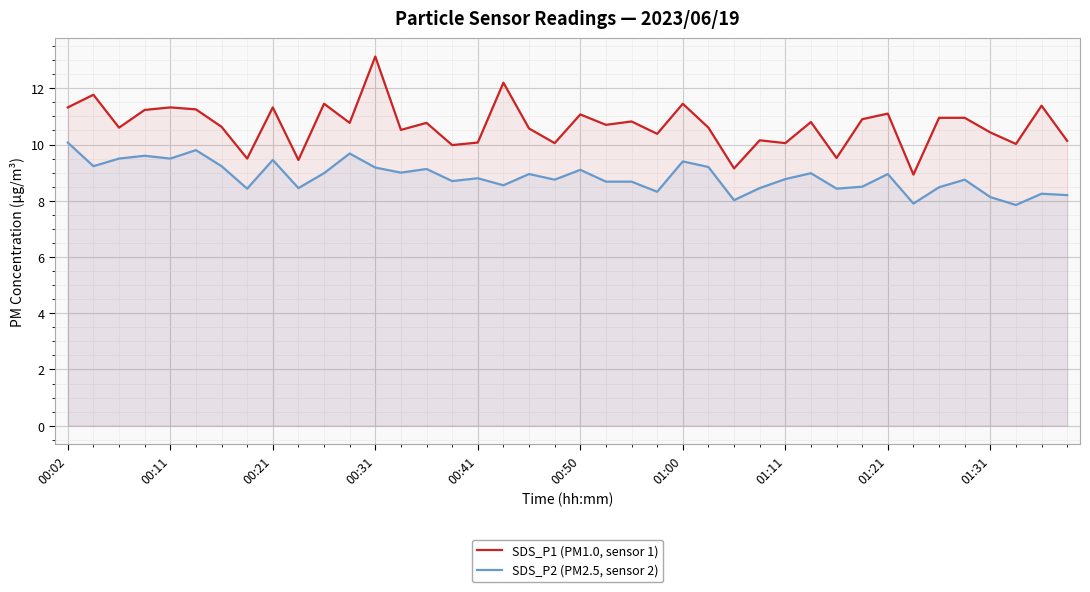

Reading left to right, extract all data points from this chart.

SDS_P1 (PM1.0, sensor 1): 11.3	11.8	10.6	11.2	11.3	11.2	10.6	9.5	11.3	9.4	11.4	10.8	13.1	10.5	10.8	10.0	10.1	12.2	10.6	10.1	11.1	10.7	10.8	10.4	11.4	10.6	9.2	10.2	10.1	10.8	9.5	10.9	11.1	8.9	10.9	10.9	10.4	10.0	11.4	10.1
SDS_P2 (PM2.5, sensor 2): 10.1	9.2	9.5	9.6	9.5	9.8	9.2	8.4	9.4	8.4	9.0	9.7	9.2	9.0	9.1	8.7	8.8	8.6	8.9	8.8	9.1	8.7	8.7	8.3	9.4	9.2	8.0	8.4	8.8	9.0	8.4	8.5	8.9	7.9	8.5	8.8	8.1	7.8	8.2	8.2